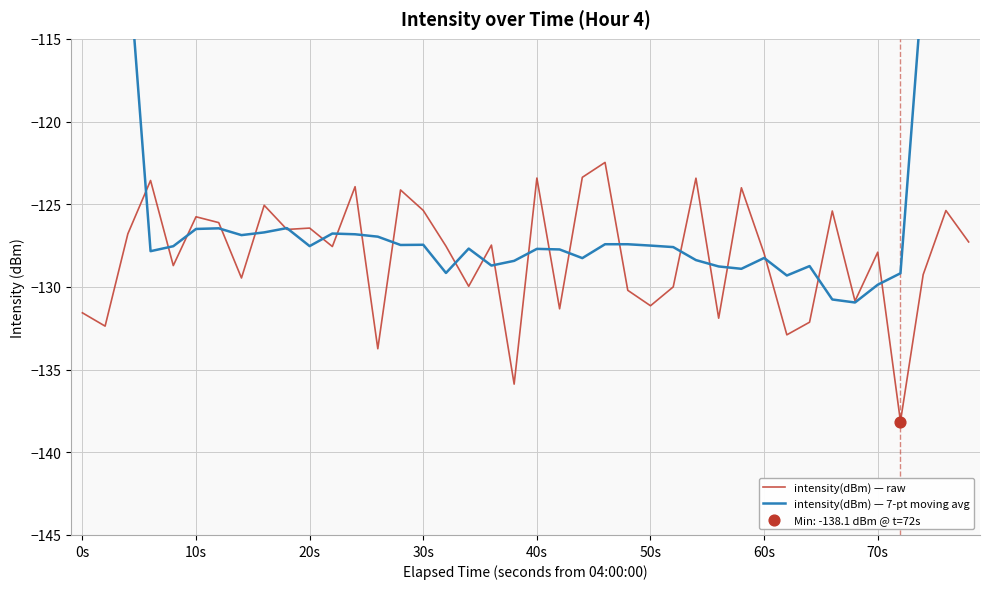

The intensity(dBm) — raw series shows -186.1 at 70s. True or false?

False